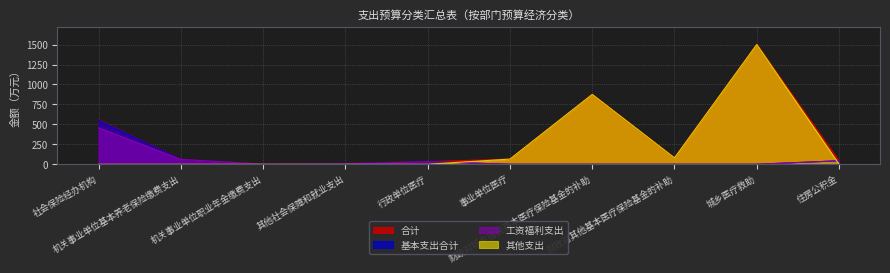

Where is 合计 nearest to the value 750?

财政对城乡居民基本医疗保险基金的补助